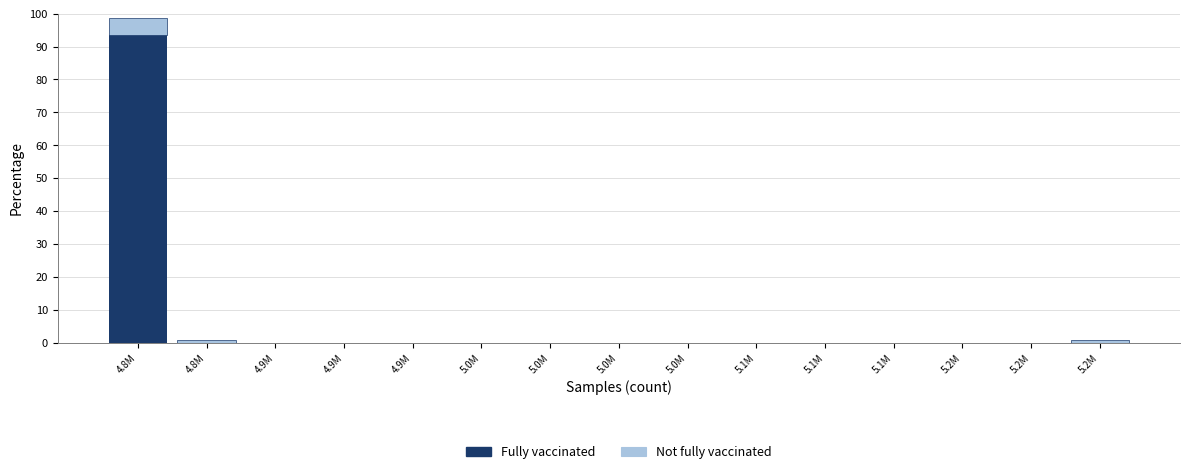

Count the number of categories in the chart.

15